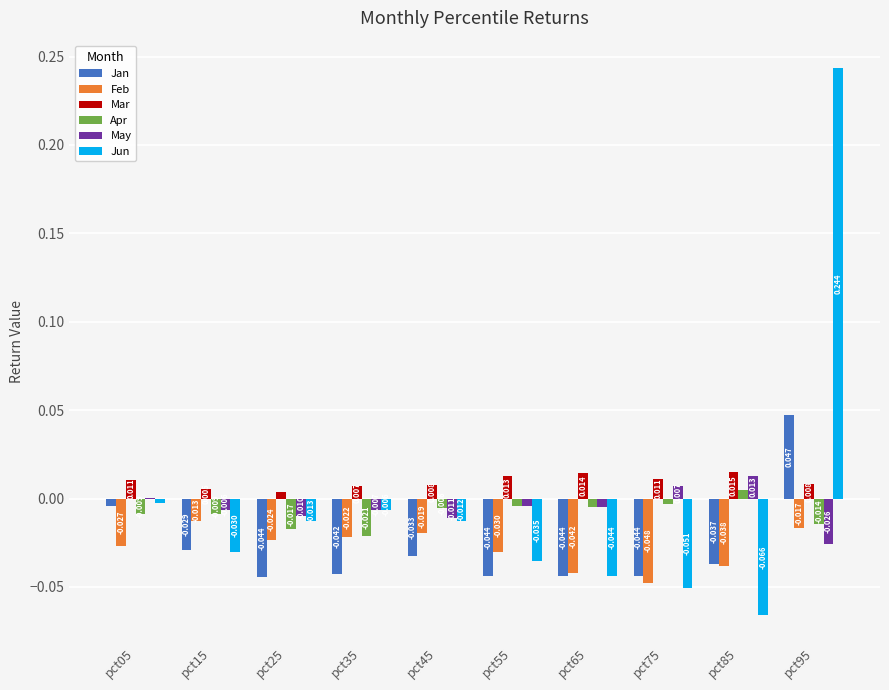

Between pct25 and pct85, which series saw the biggest shift?

Jun